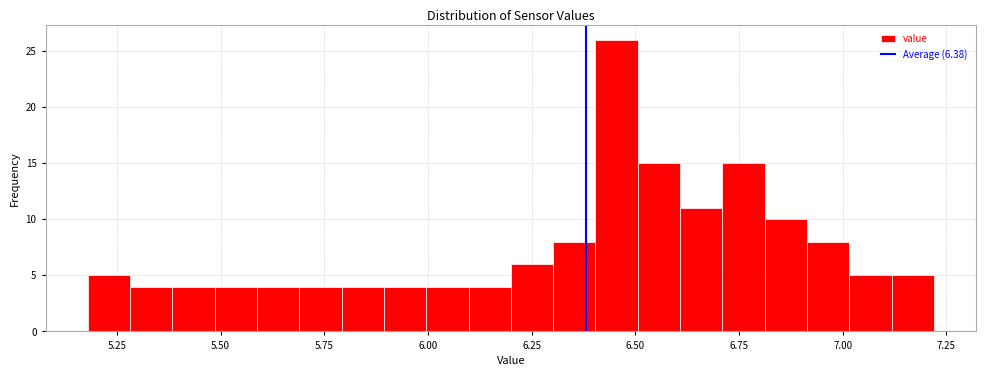

Around what value on the x-axis is the tallest bar? Give the approximate position of its centre, as read against the axis.

6.45